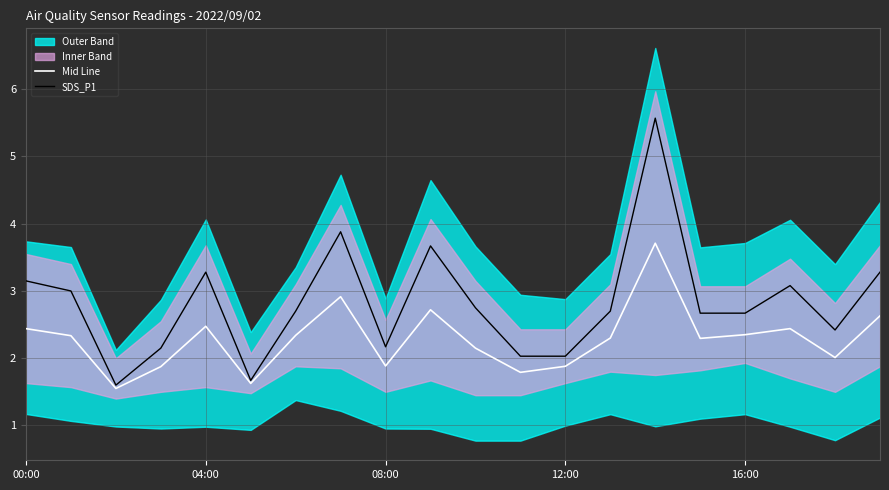

What is the highest value of the SDS_P1 series?

5.6